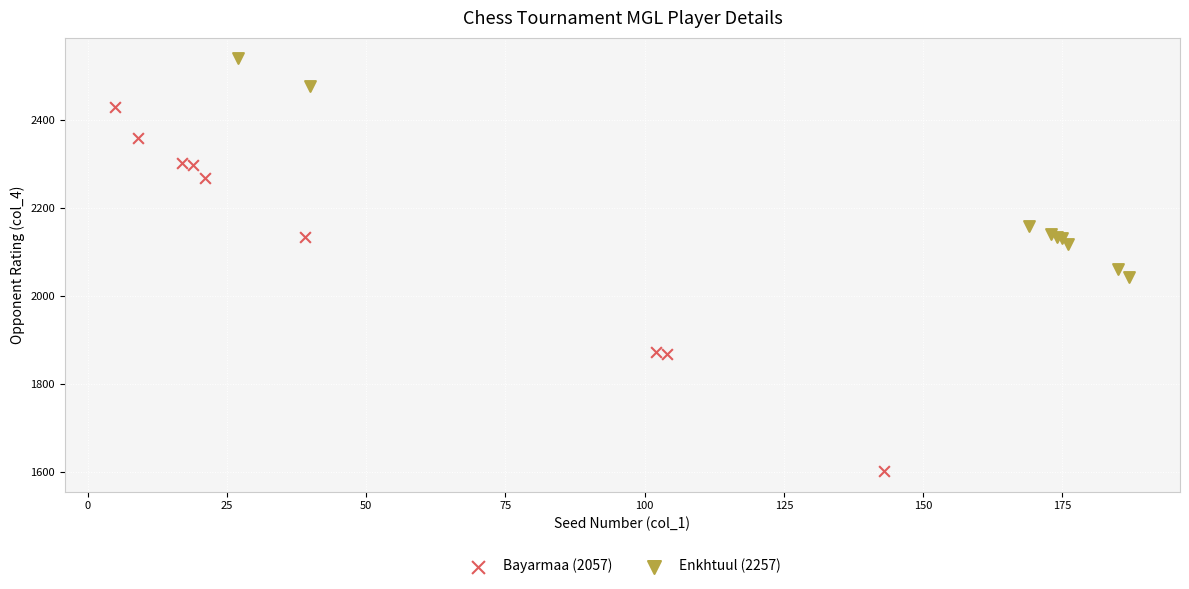

Which series has the largest Y range (max minus min)?

Bayarmaa (2057)